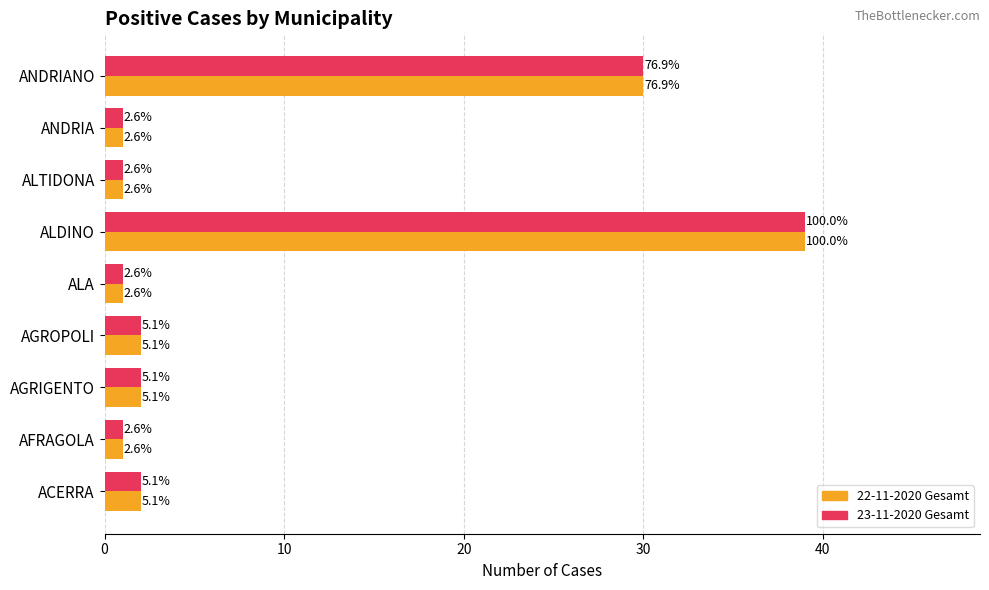

What are all the series names shown in the legend?

22-11-2020 Gesamt, 23-11-2020 Gesamt